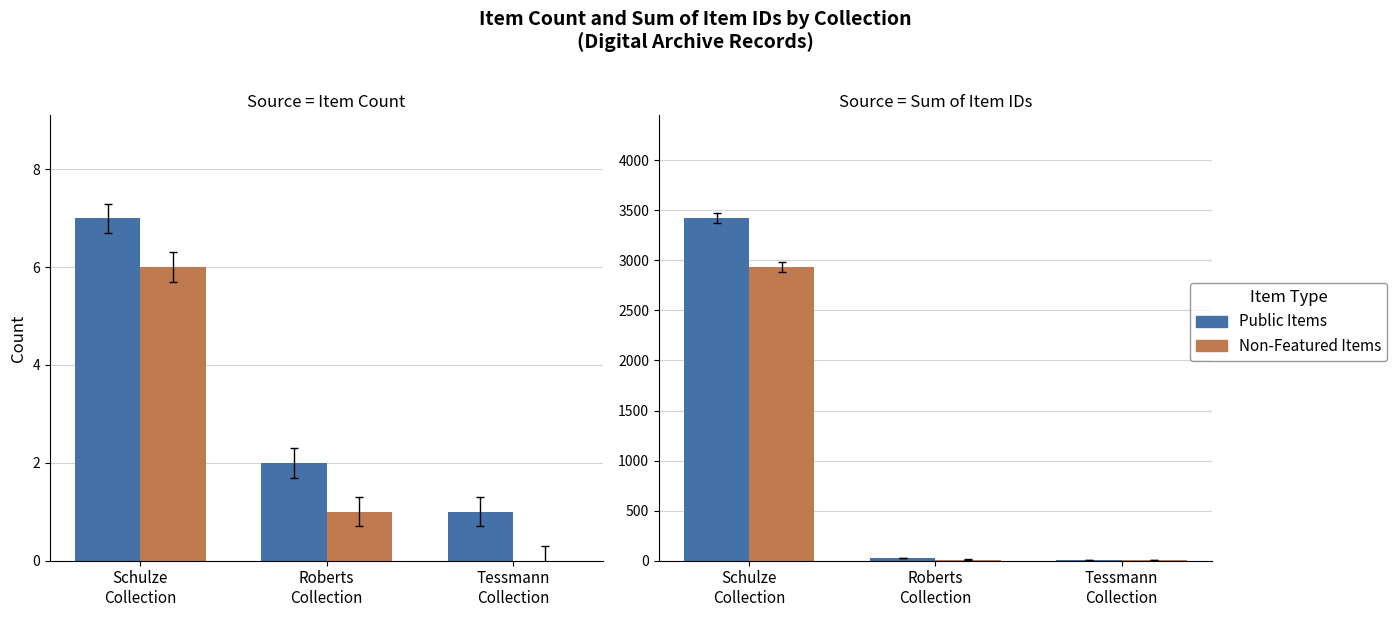

What position from the left is Roberts
Collection?

2